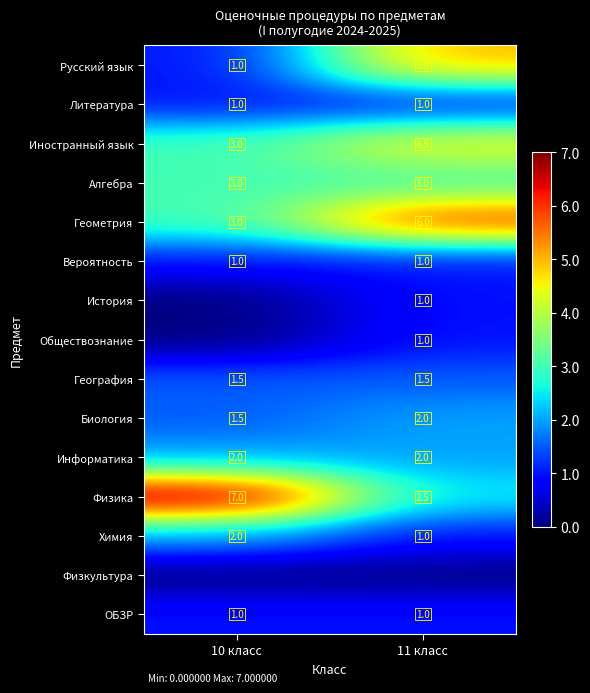

At which category is the sum across all series the highest?

11 класс